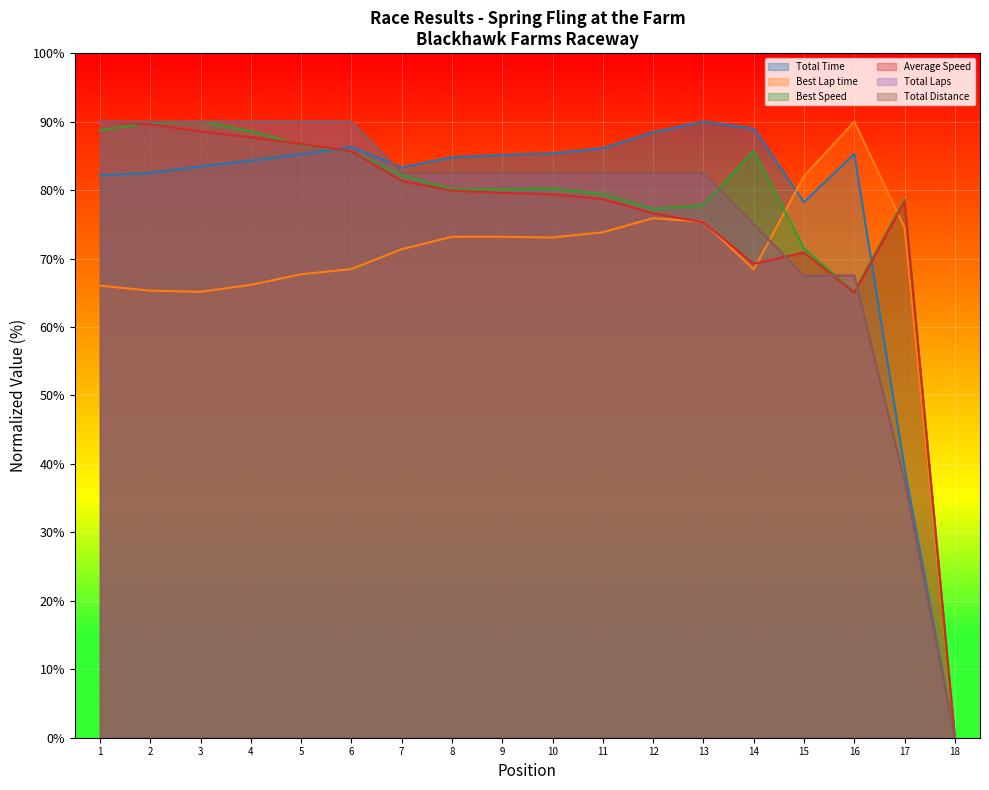

What is the difference between the maximum and minimum values in the Best Speed series?

90.0